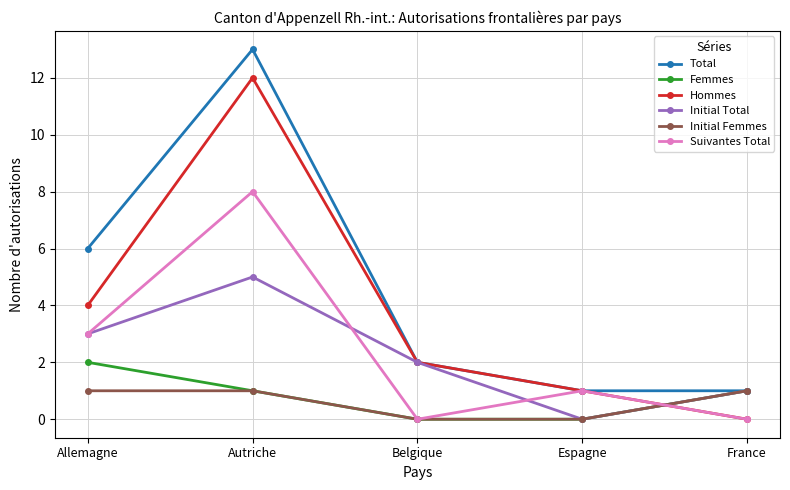

Does the chart have visible grid lines?

Yes